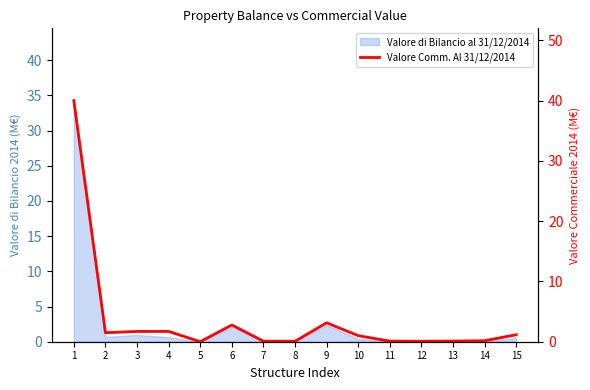

How many values are below 1?

7